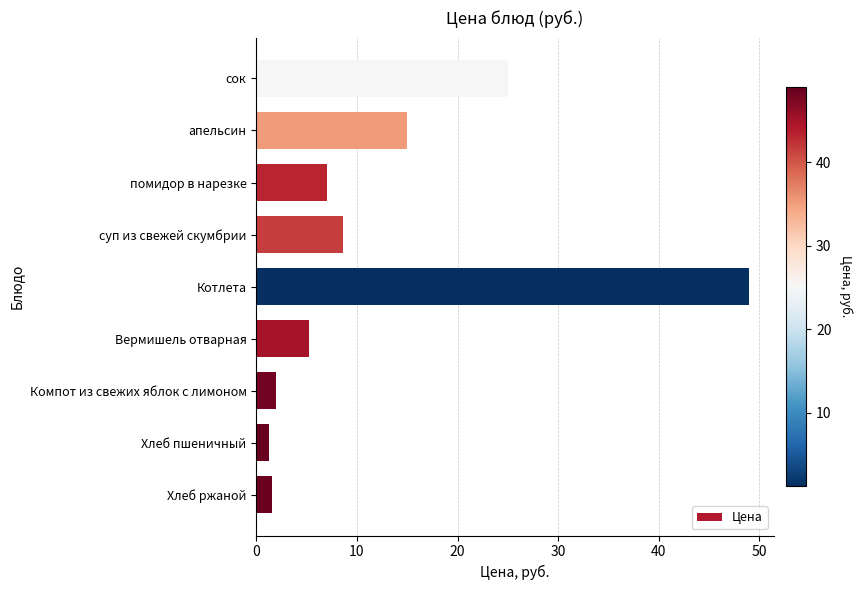

What is the smallest value displayed?

1.2